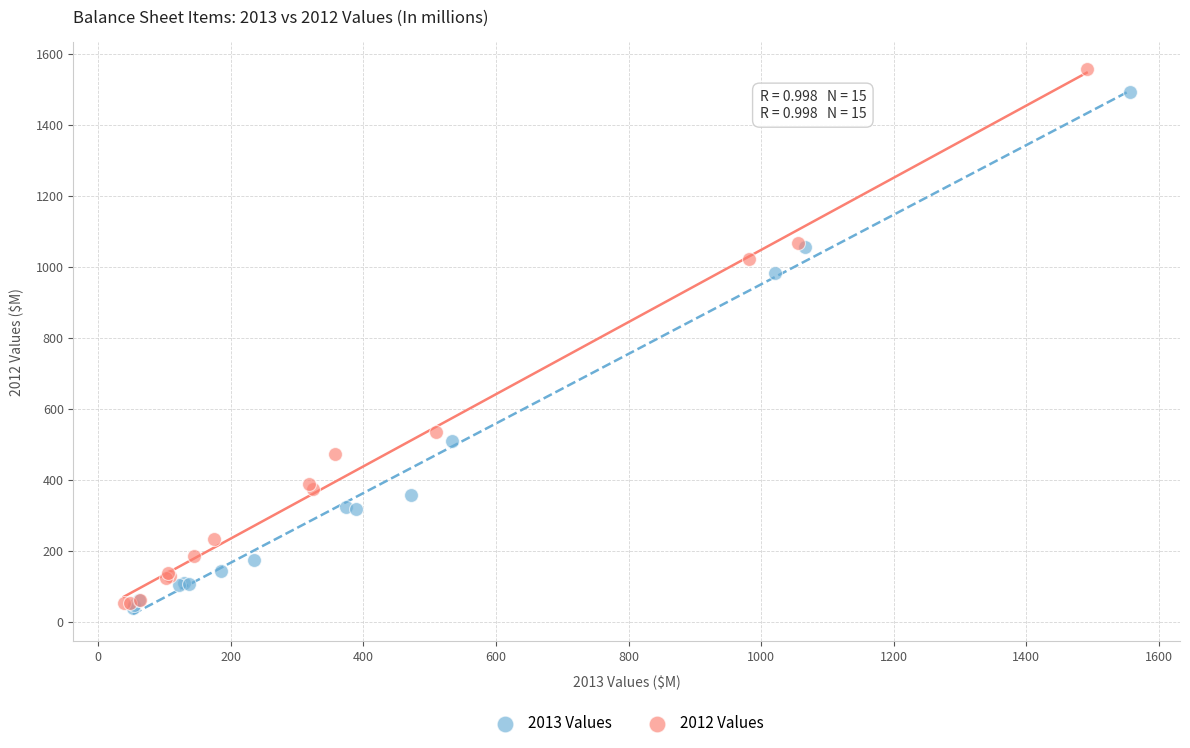

What are all the series names shown in the legend?

2013 Values, 2012 Values